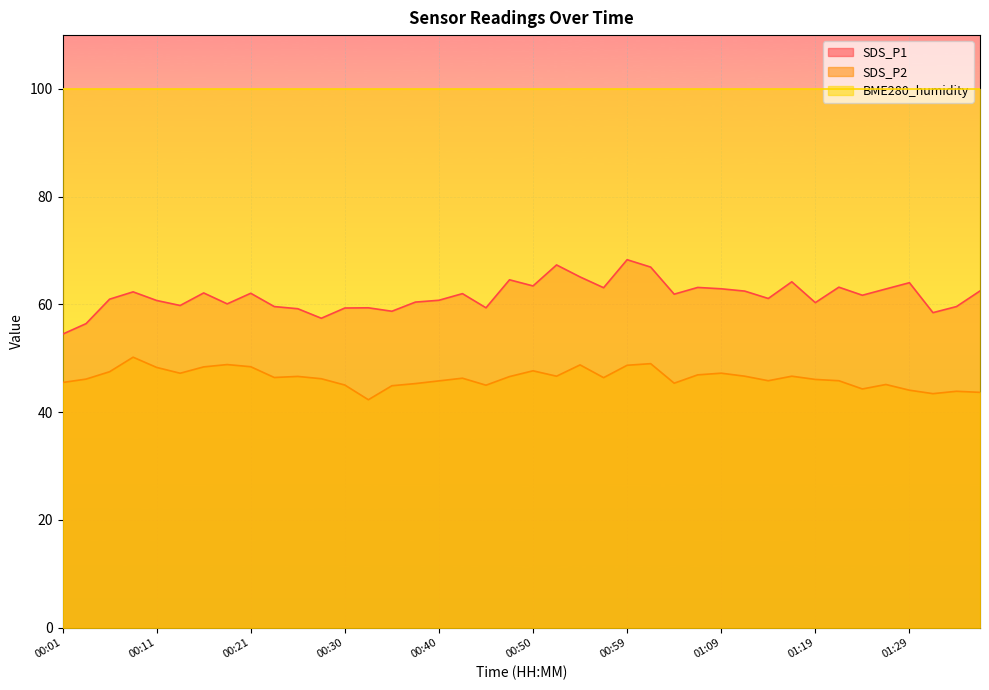

What are all the series names shown in the legend?

SDS_P1, SDS_P2, BME280_humidity